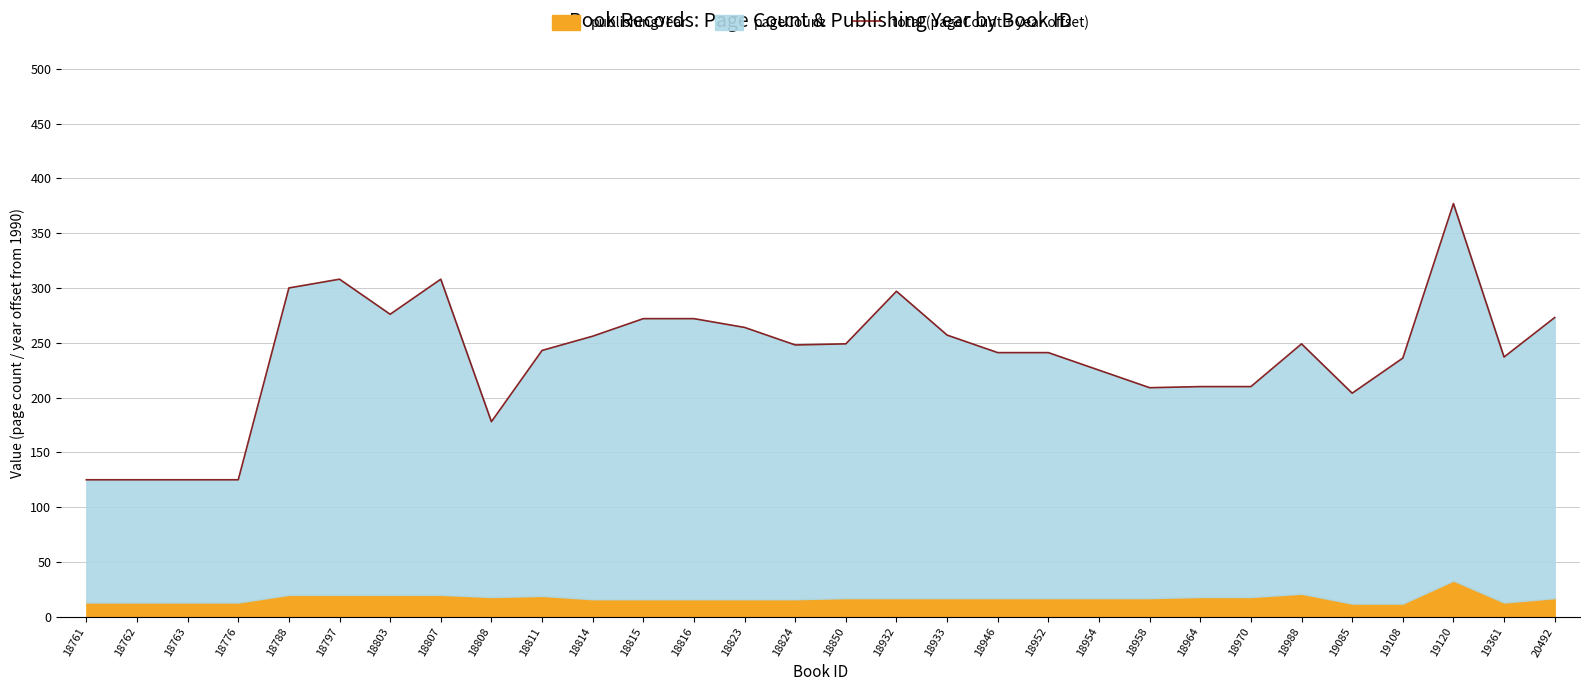

Is it true that the value at 18964 is 90?

False